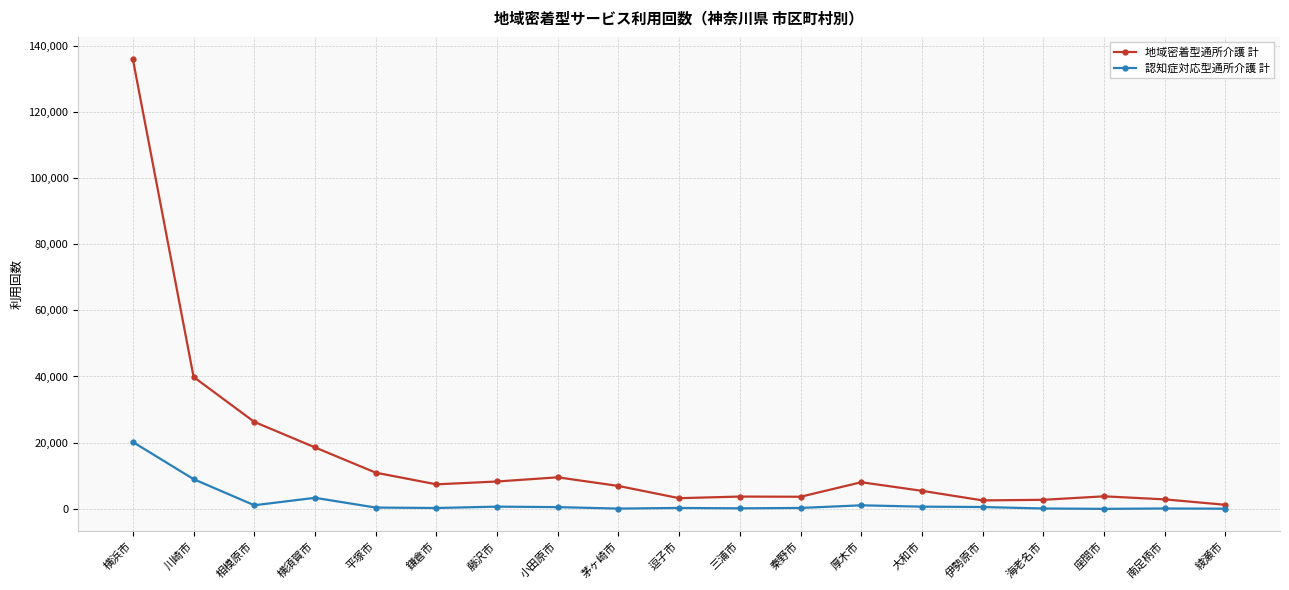

Rank the series by their maximum value, from highest to lowest.

地域密着型通所介護 計, 認知症対応型通所介護 計